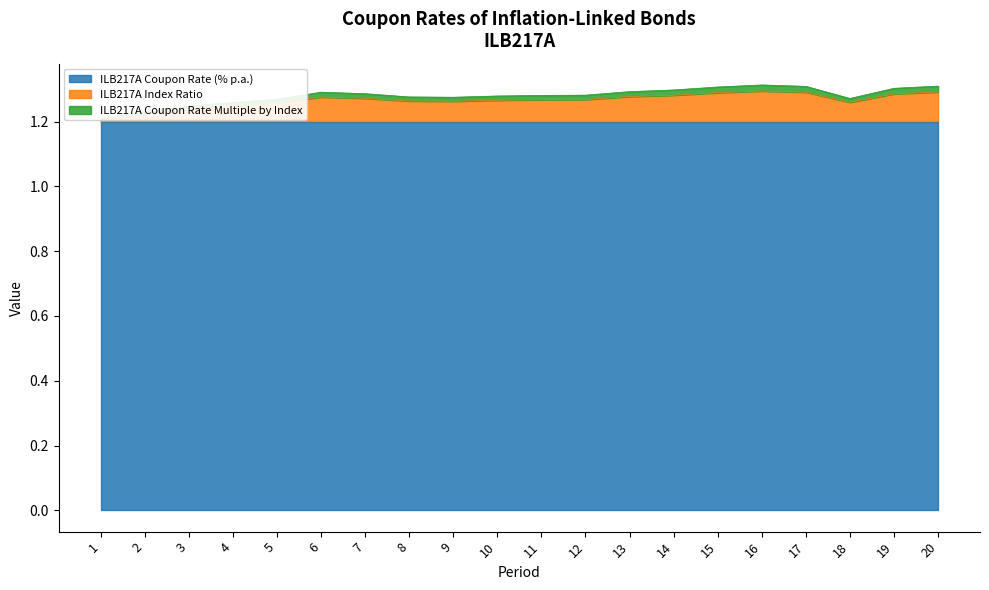

True or false: ILB217A Coupon Rate Multiple by Index and ILB217A Index Ratio intersect in this chart.

False